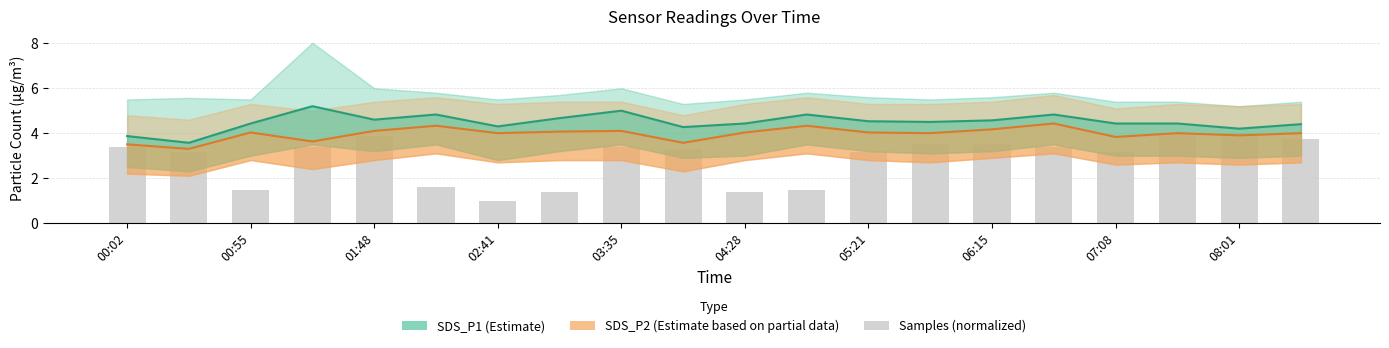

True or false: SDS_P2 (Estimate based on partial data) has a value of 1.3 at 07:08.

False